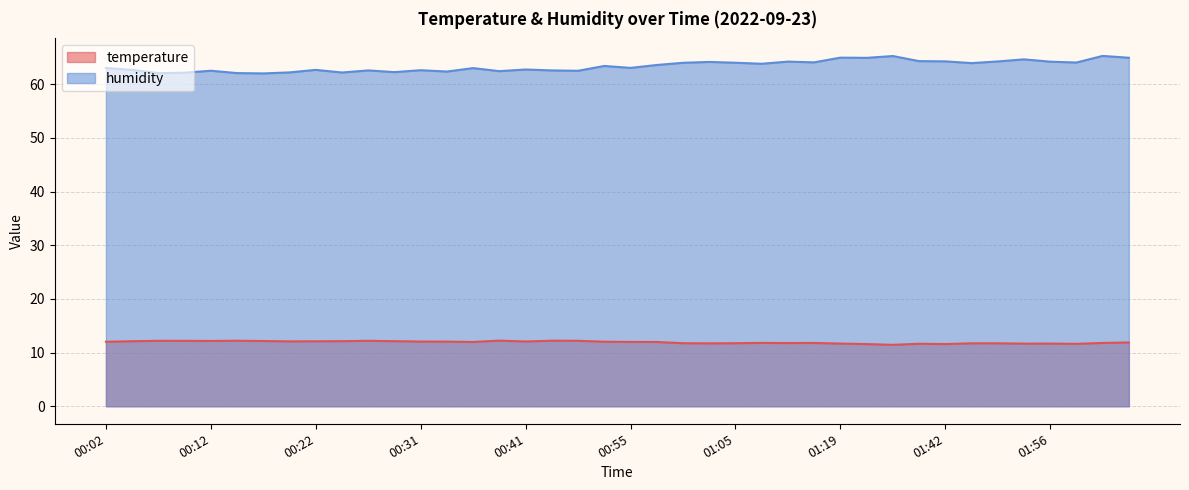

What is the value of the temperature point at the 37th from the left?

11.7